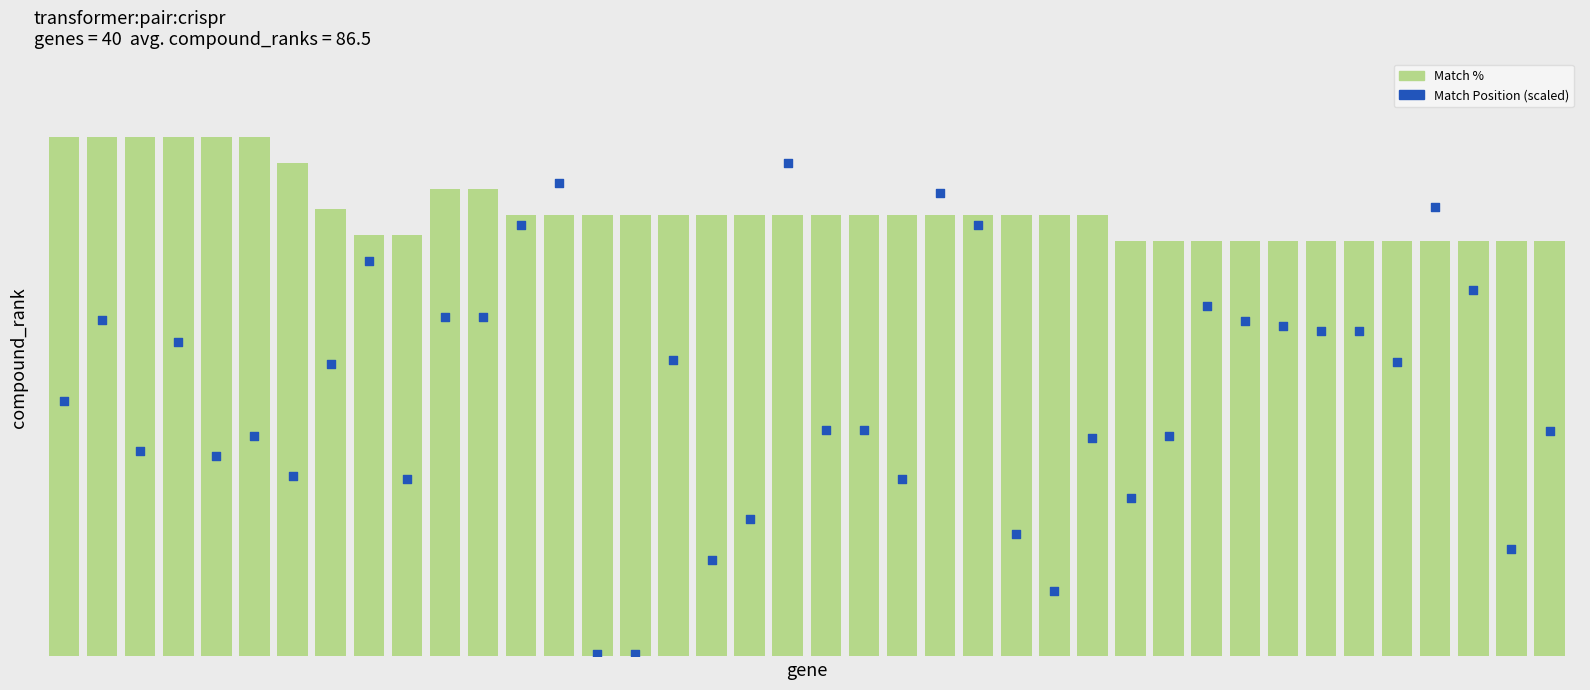

Which series contains the highest Y value?

Match %